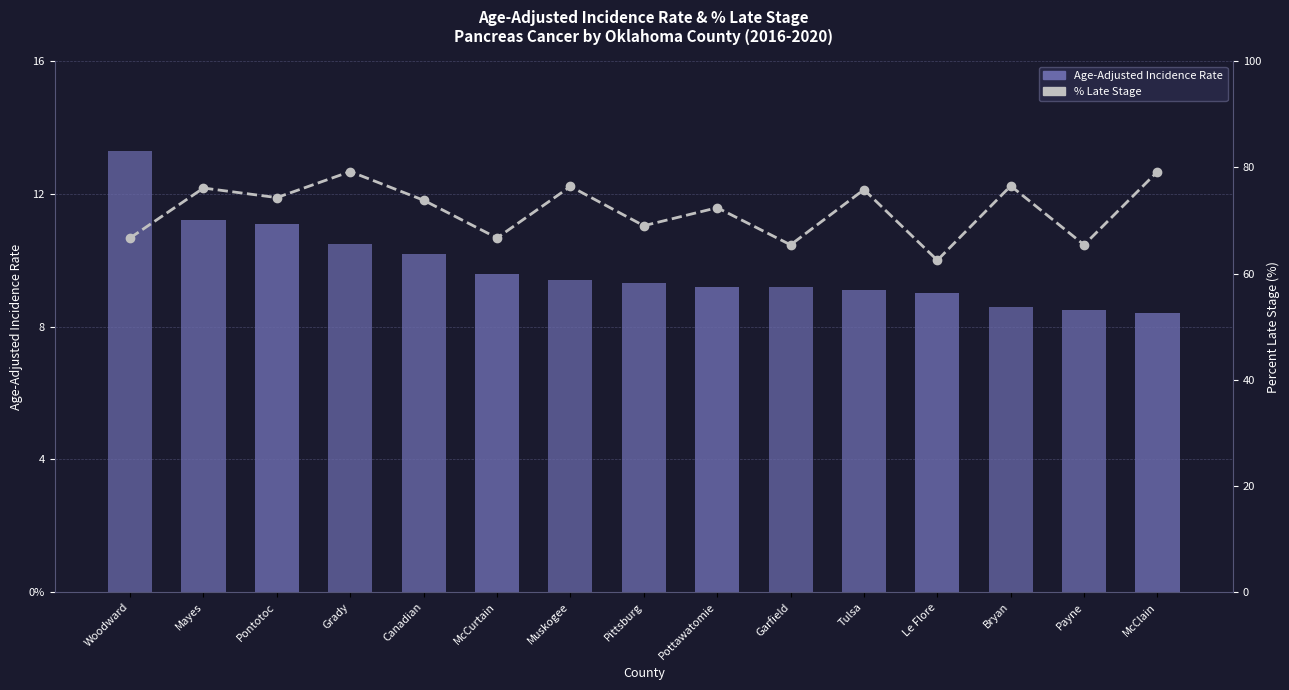

What is the average value of the Percent of Cases with Late Stage series?

72.0